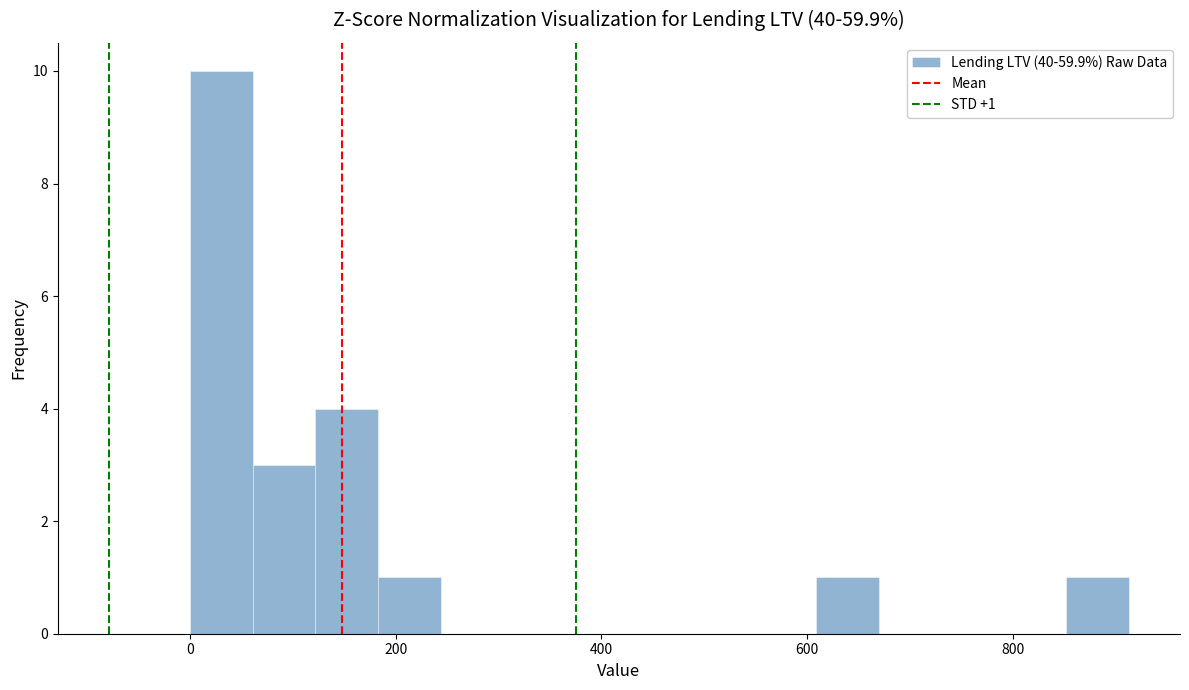

Read against the x-axis, roughly where is the centre of the tallest bar?

40